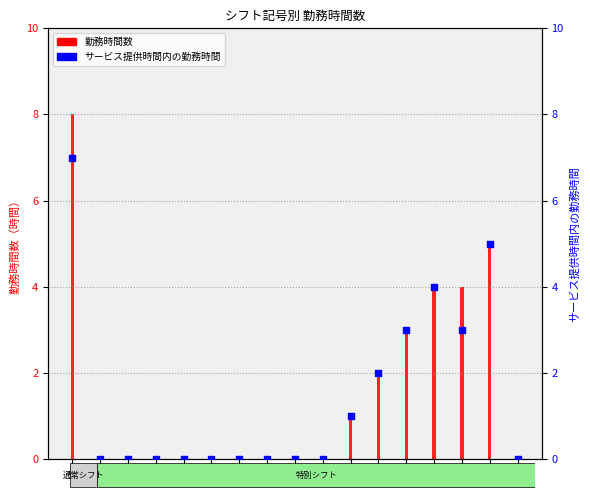

Which series contains the lowest Y value?

勤務時間数